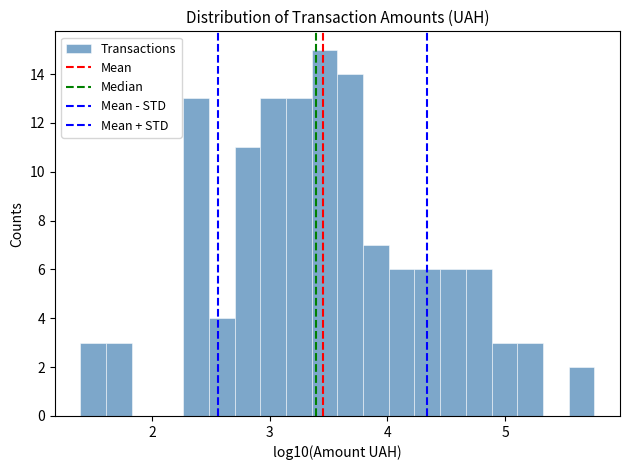

Around what value on the x-axis is the tallest bar? Give the approximate position of its centre, as read against the axis.

3.5